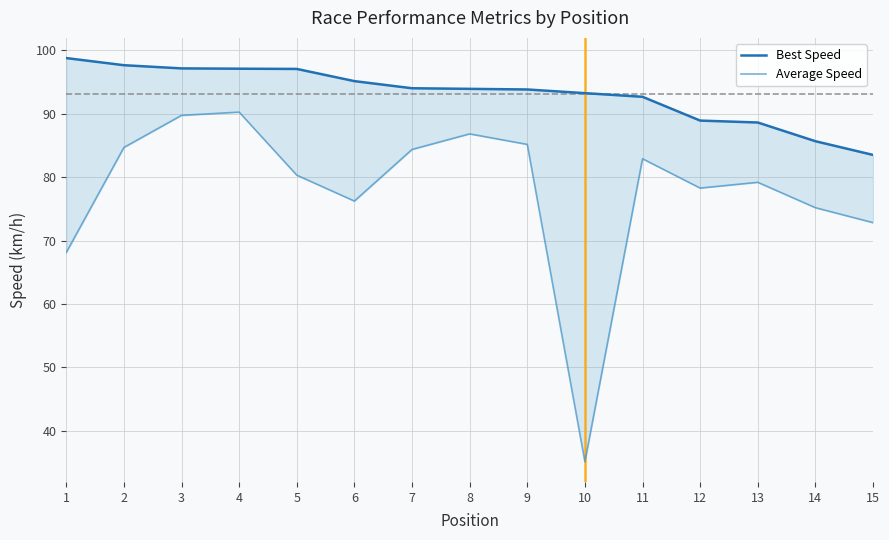

What is the minimum value for Best Speed?

83.5